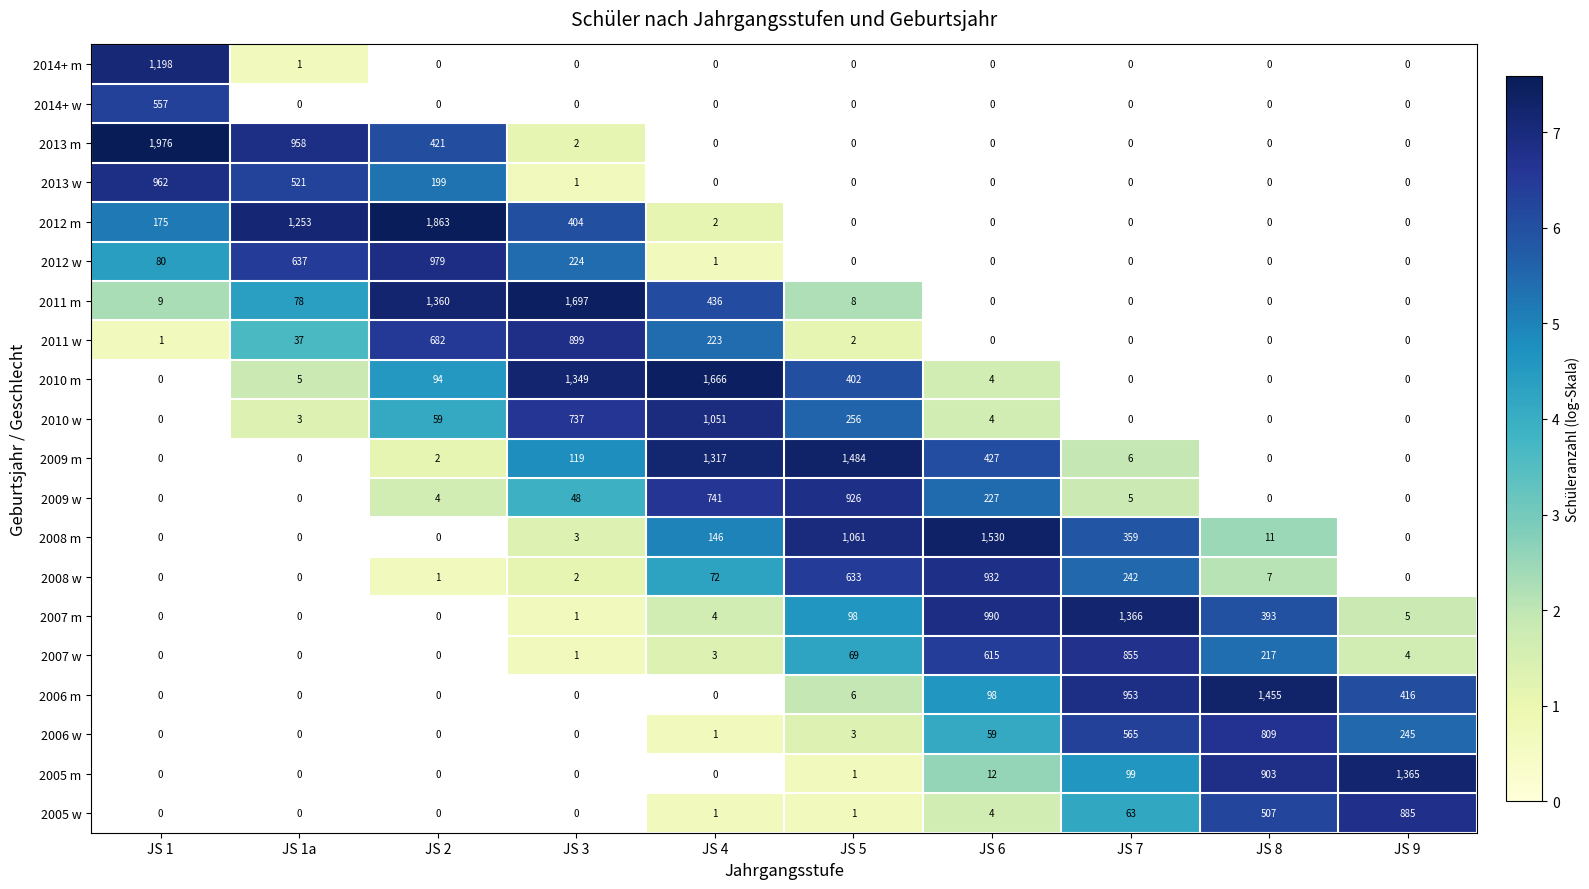

Is it true that 2011 m equals 4.5 at JS 3?

False